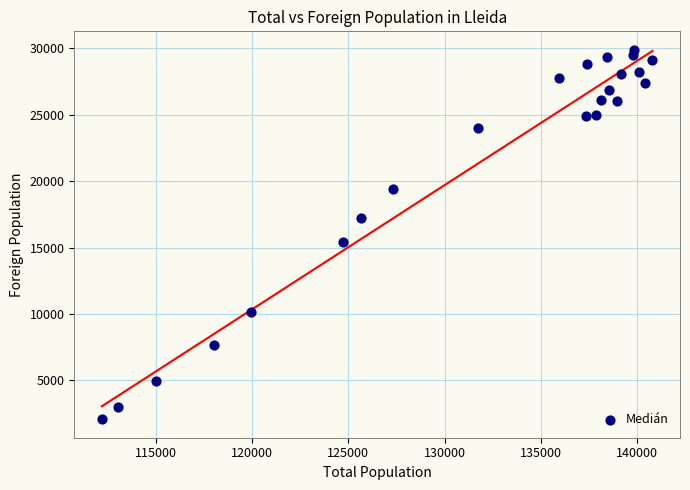

What Y value in the scatter plot is closest to 15980?

15406